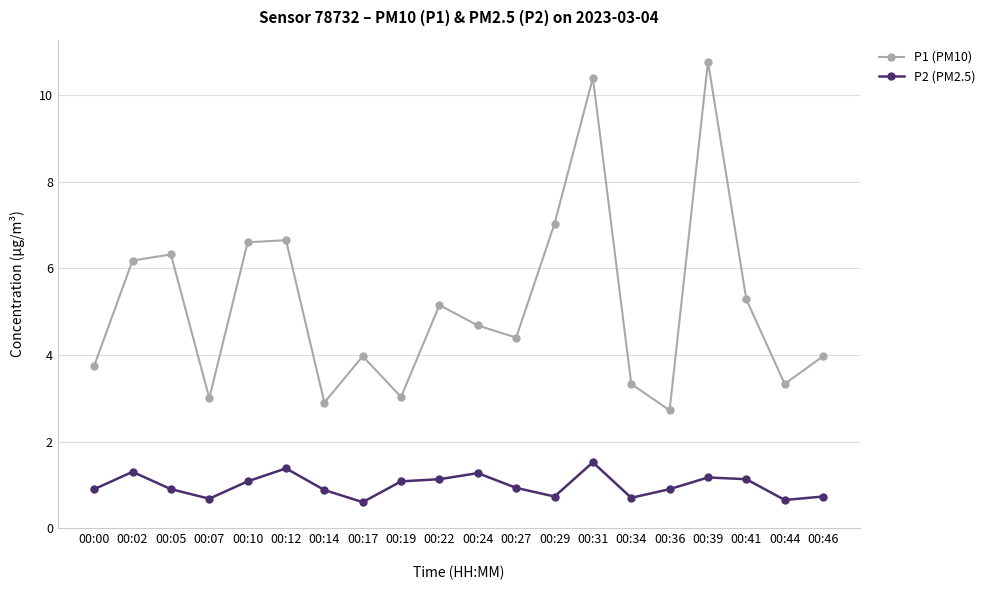

What is the total value across all series at 00:00?

4.7